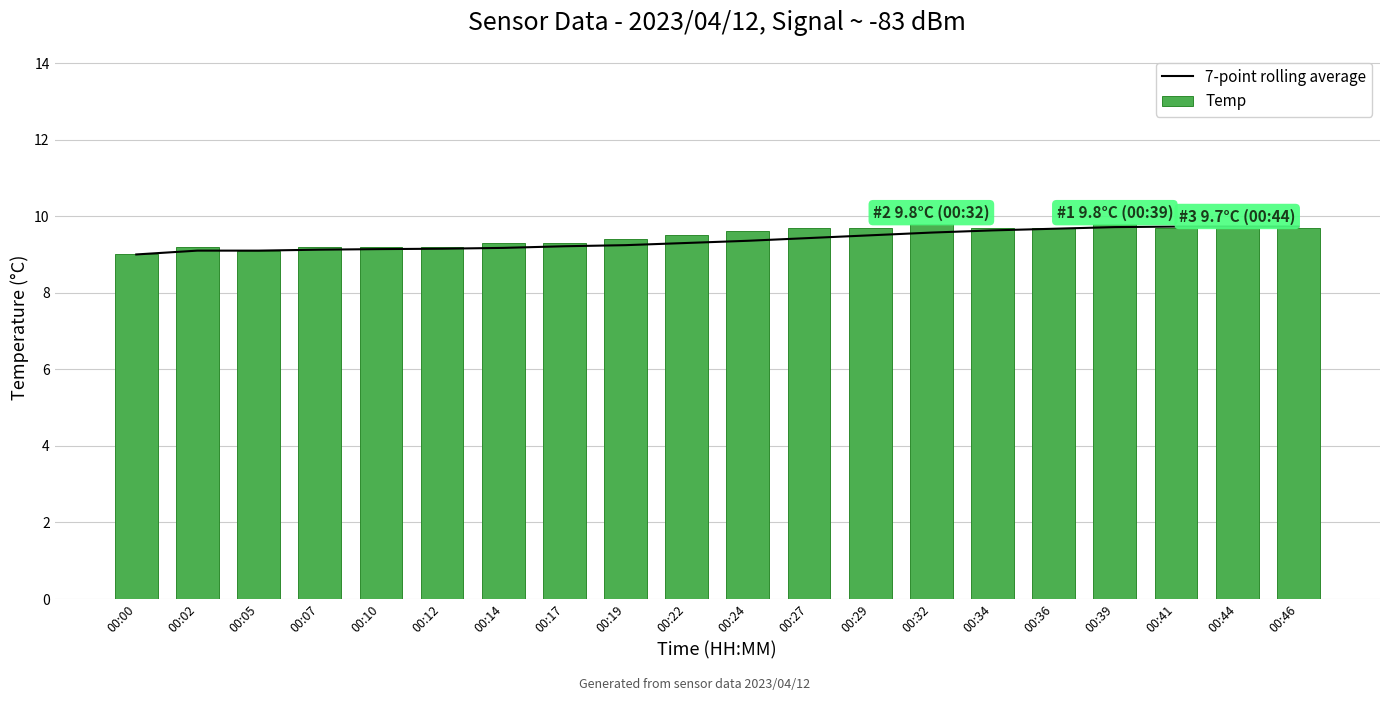

How many data points does each series have?

20